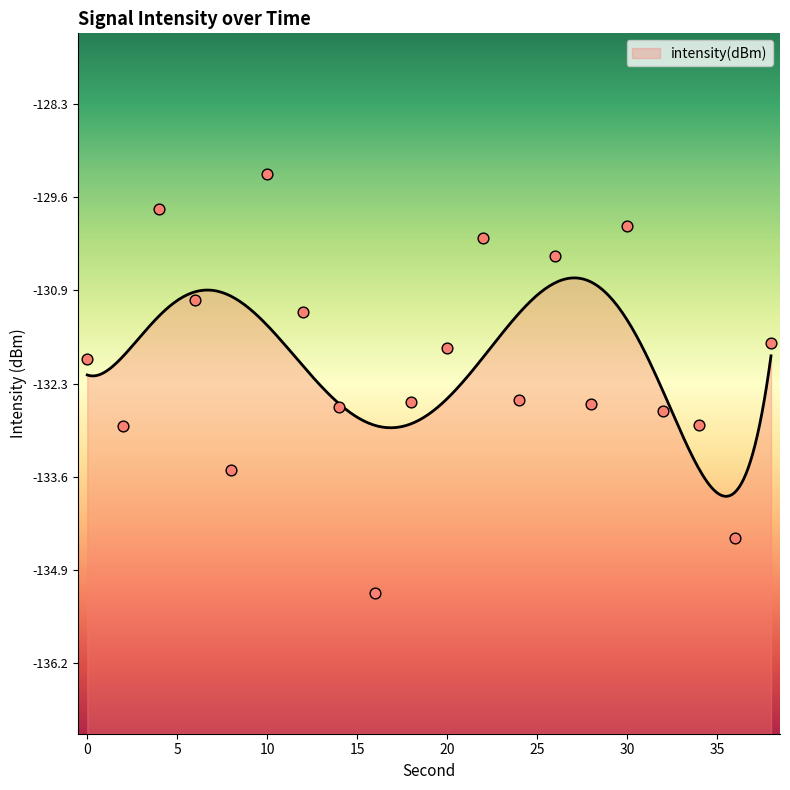

What is the change in value from 20 to 38?

+0.1